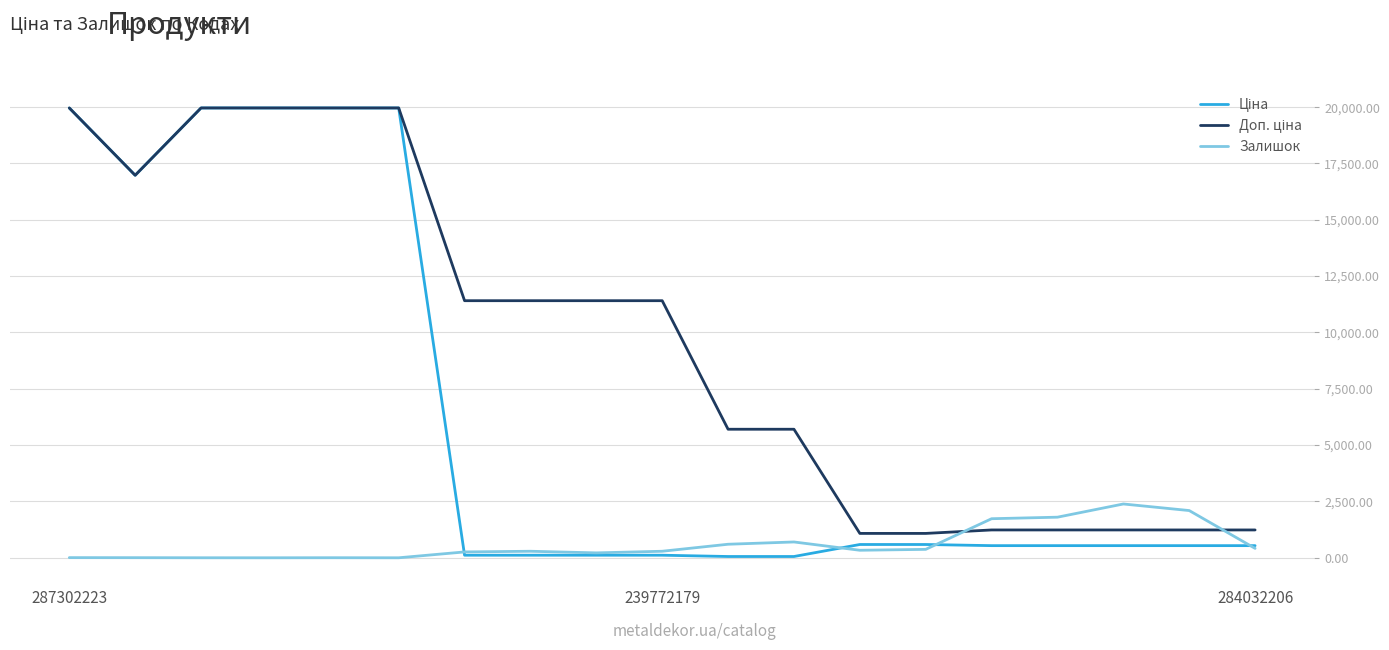

What is the greatest value displayed?

19964.2